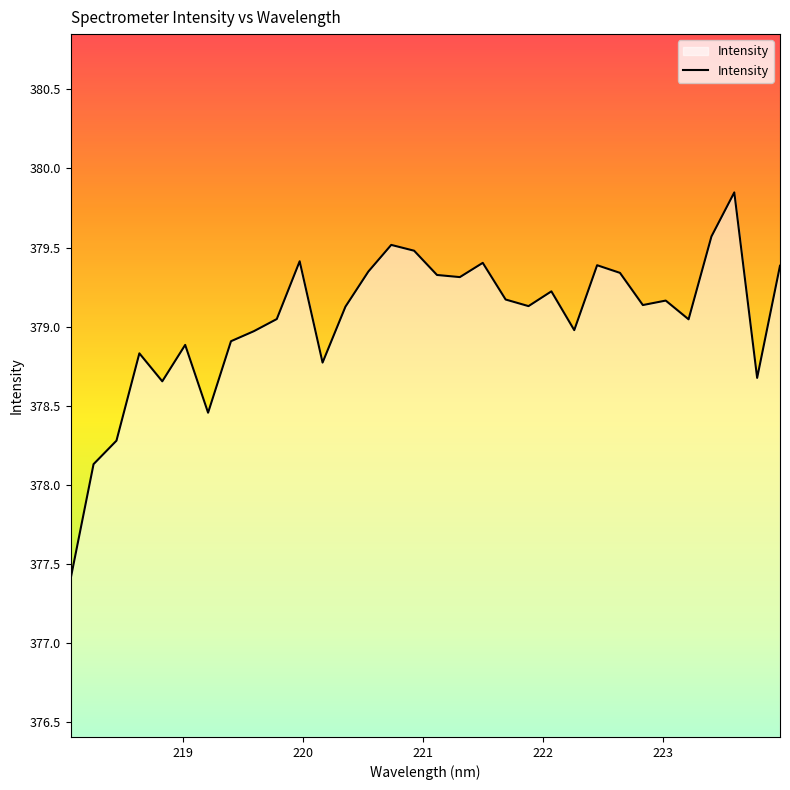

What is the difference between the maximum and minimum values?

2.4